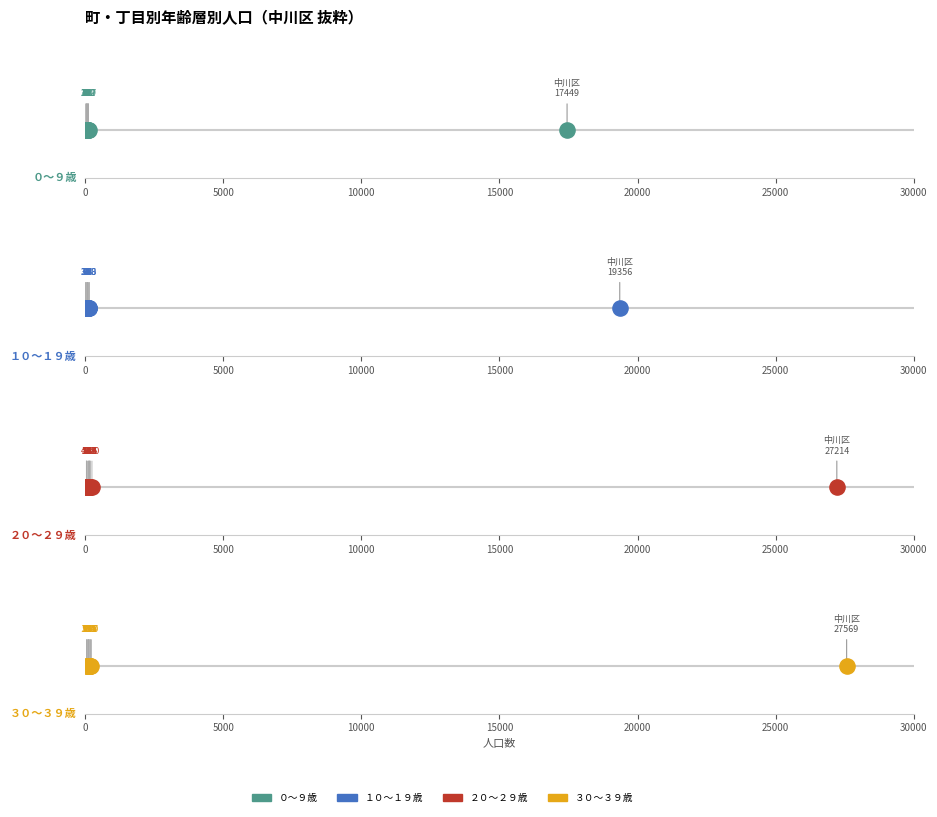

At which category is the sum across all series the highest?

中川区